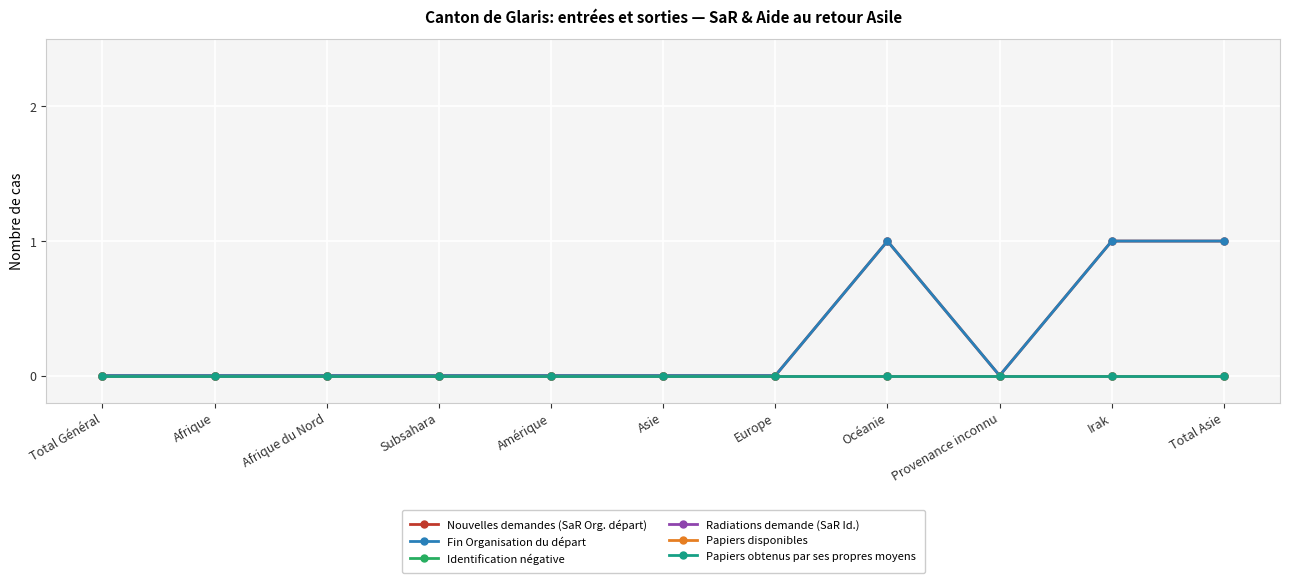

True or false: Identification négative has more than 0 interior local peaks.

False